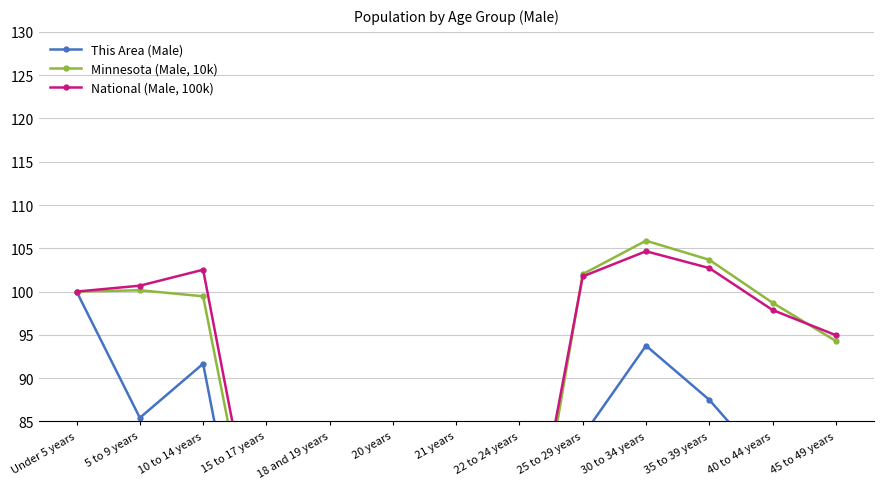

How many values in the Minnesota (Male, 10k) series exceed 98?

7